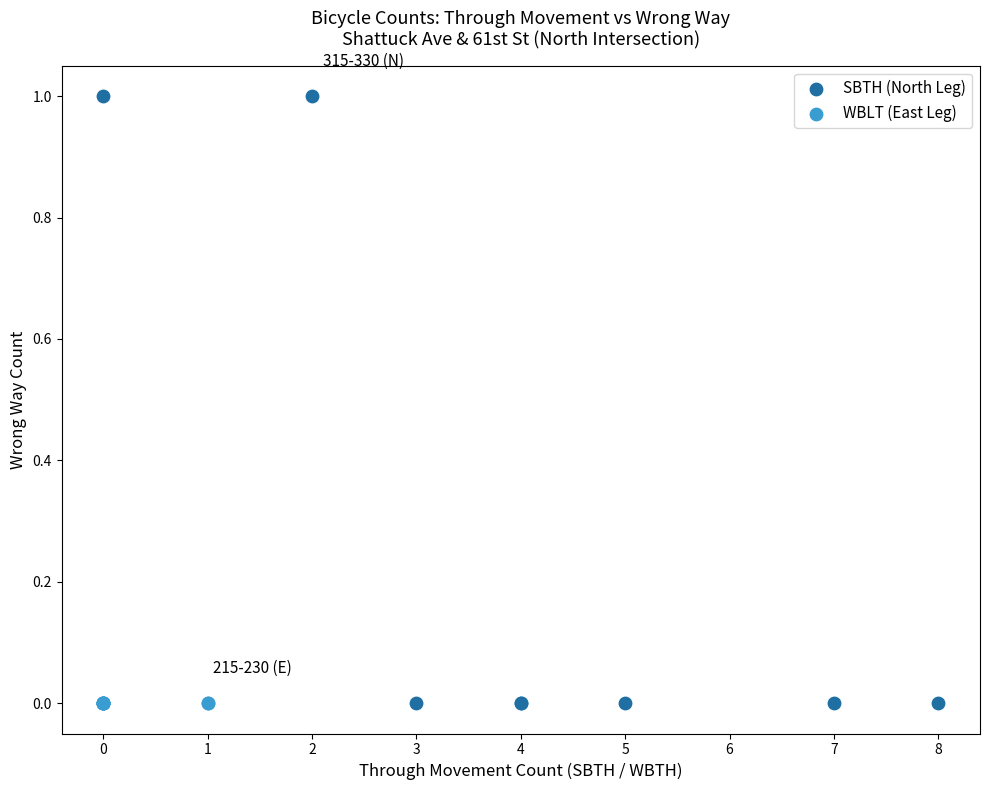

Which series contains the highest Y value?

SBTH (North Leg)